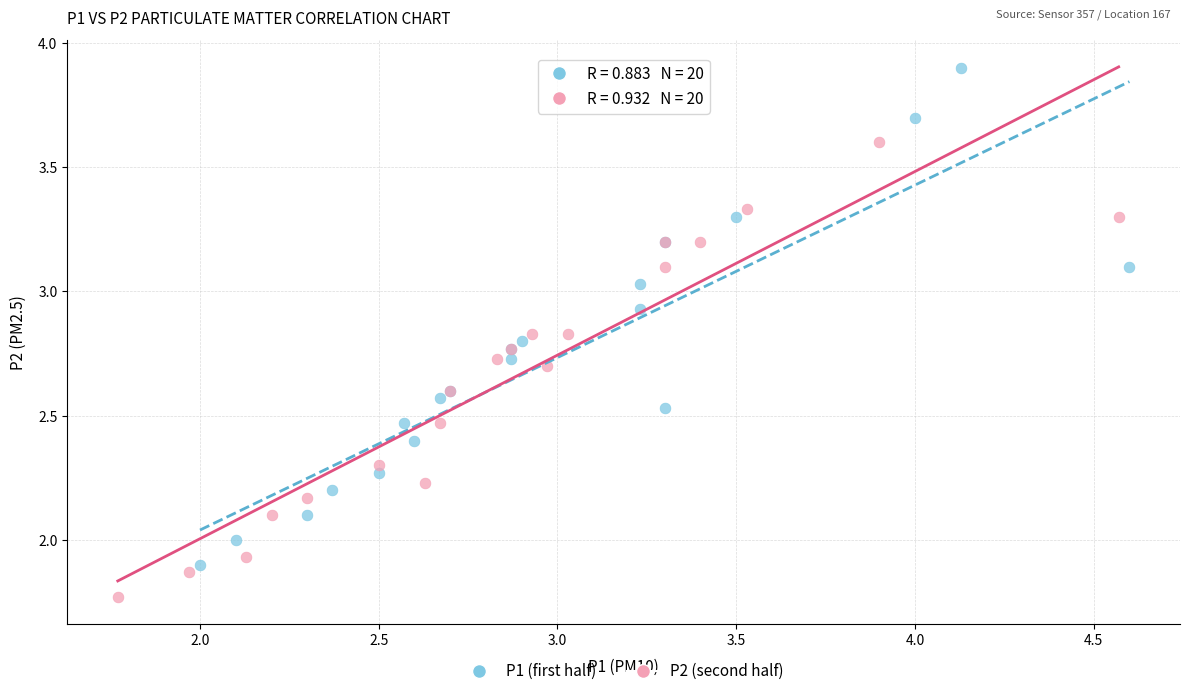

What are all the series names shown in the legend?

P1 (first half), P2 (second half)